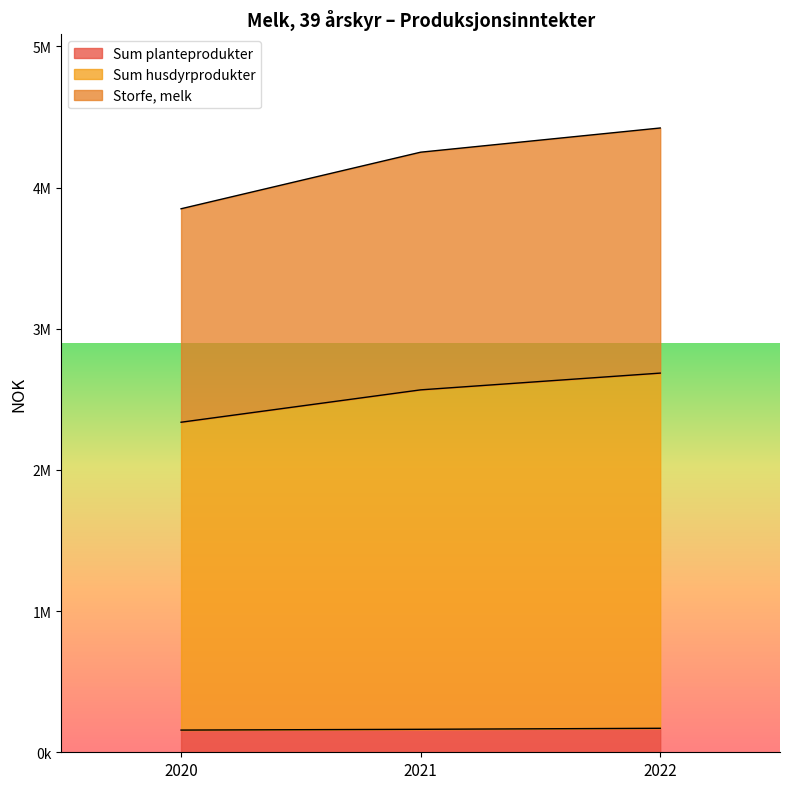

At 2021, list the series in order from smallest to largest.

Sum planteprodukter, Sum husdyrprodukter, Storfe, melk